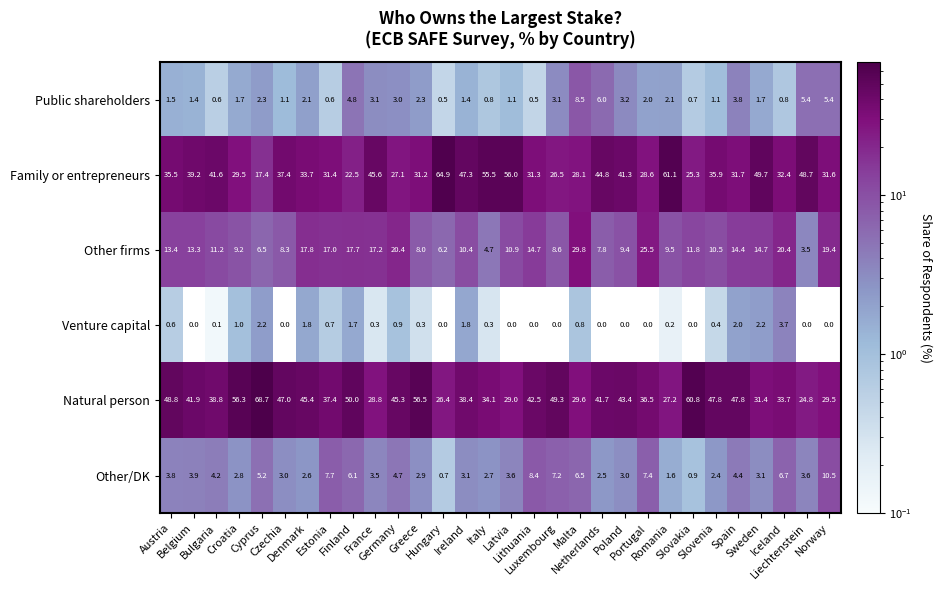

How many categories are shown in the chart?

30